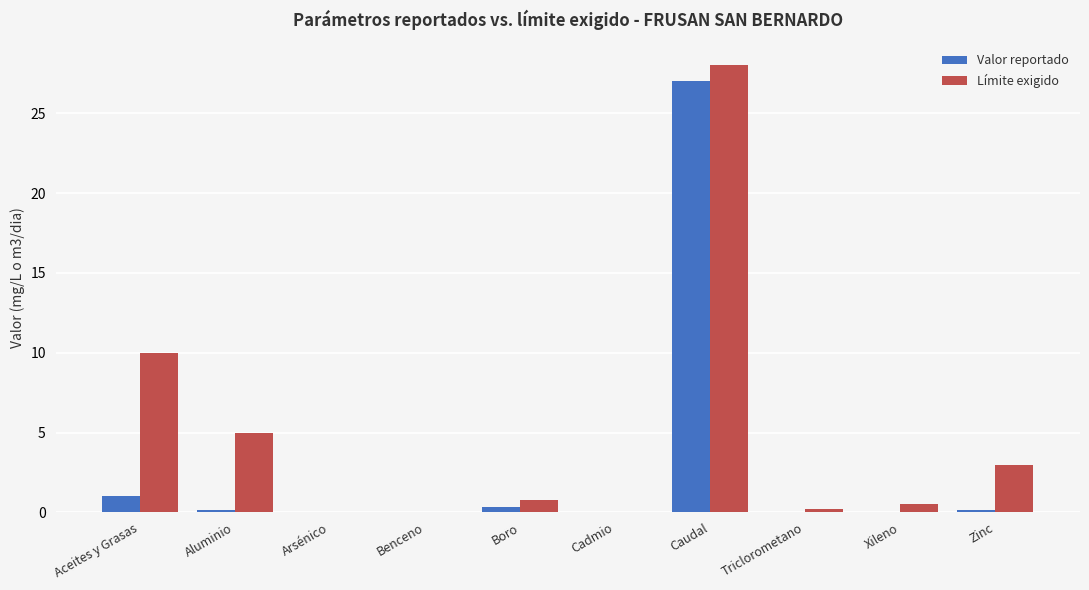

What value does the Límite exigido series have at Boro?

0.8